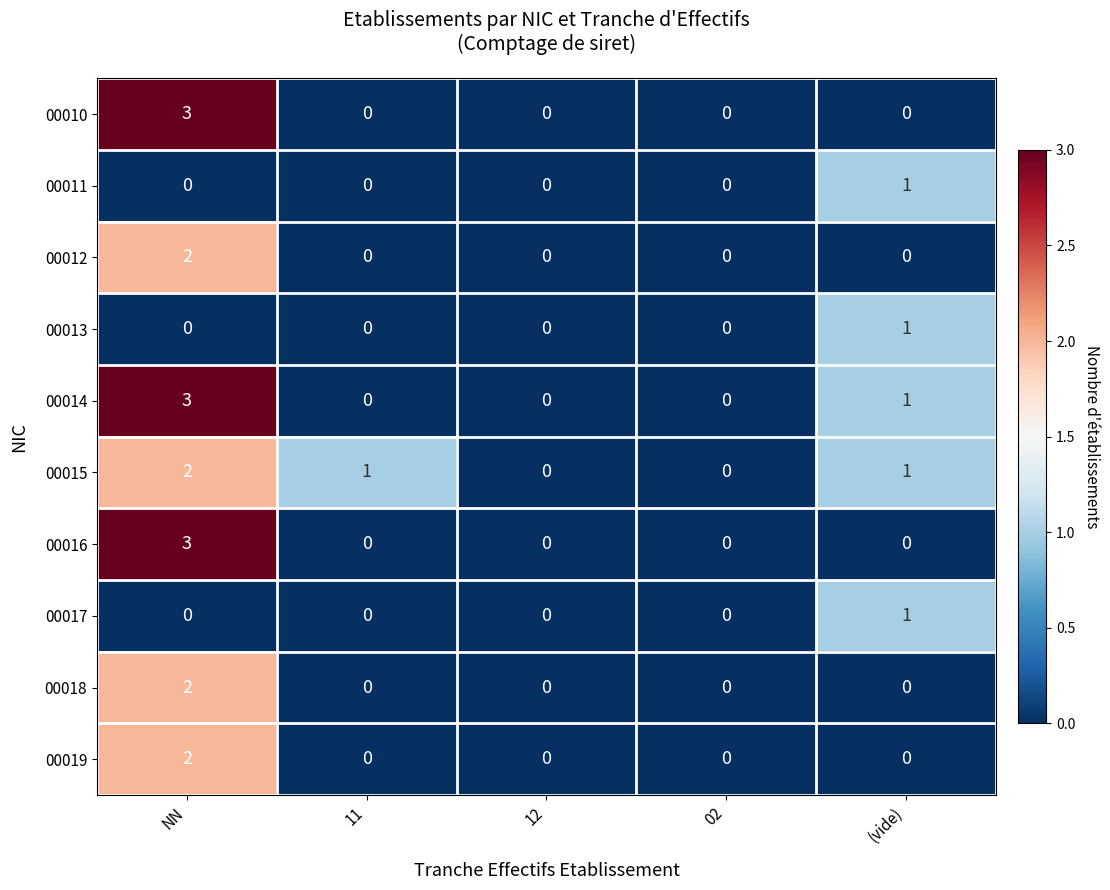

What is the greatest value displayed?

3